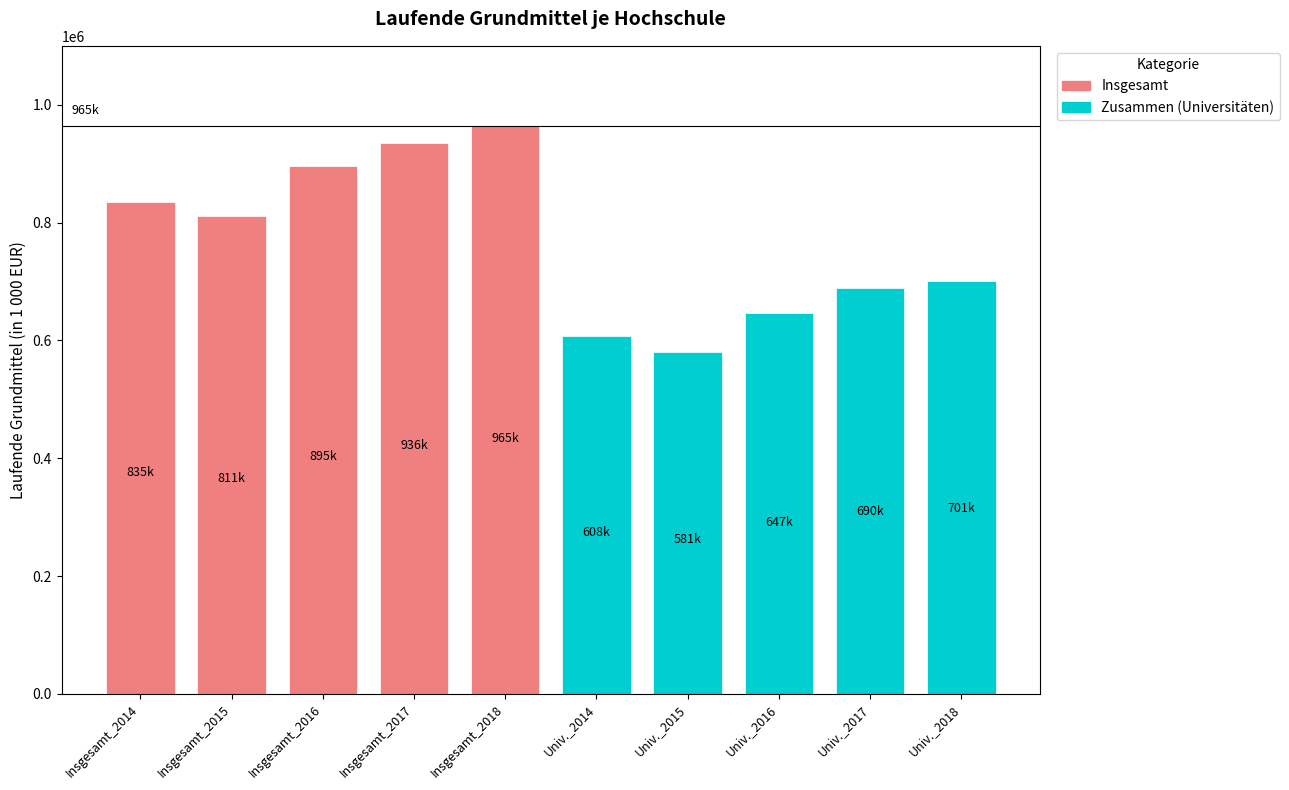

Reading left to right, list all the values displayed in this chart.

834567.5	811144.9	895447.0	935874.8	964648.0	607727.6	580637.3	646575.9	689669.2	700772.0